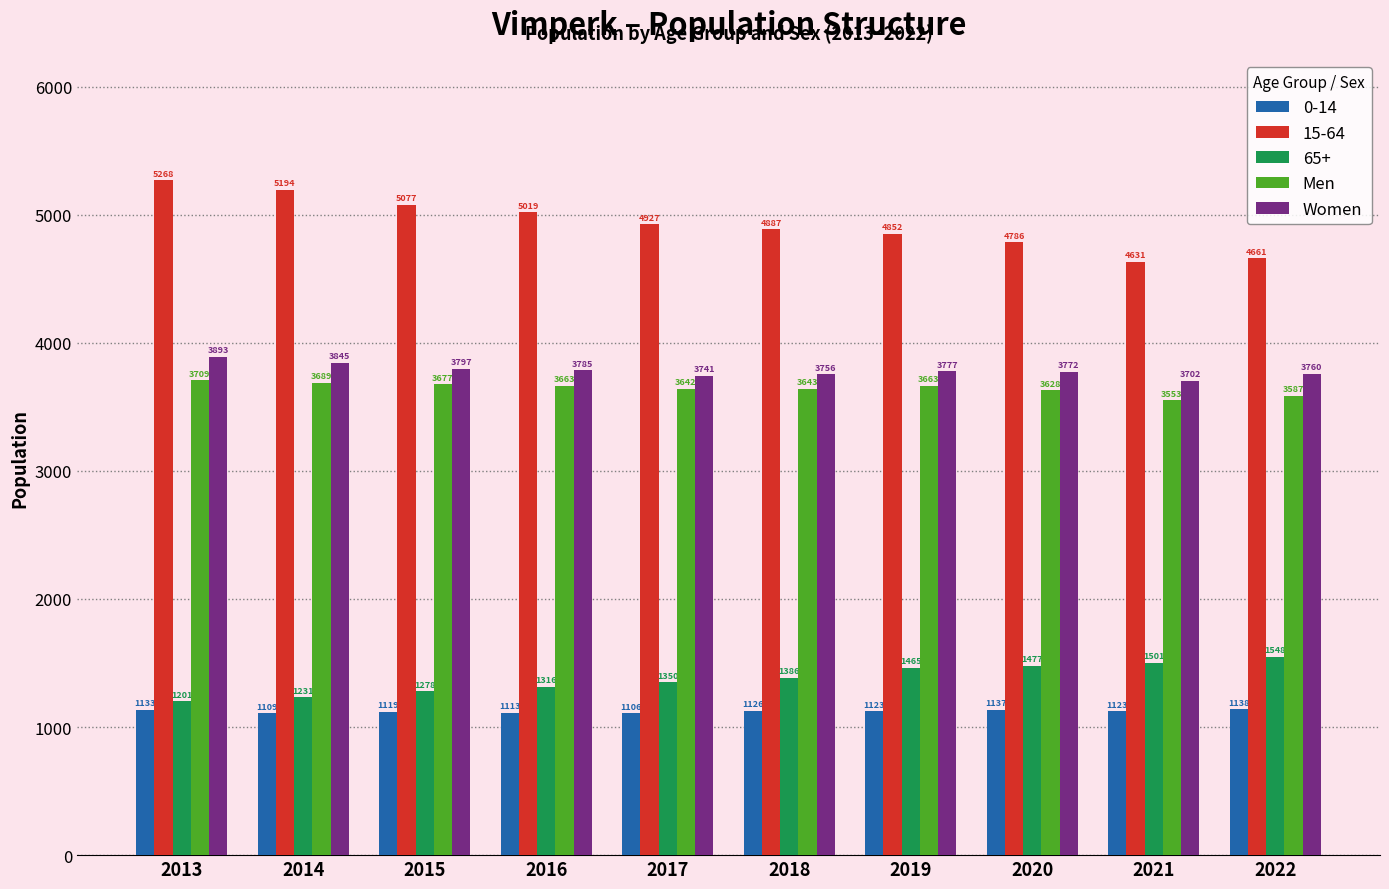

What is the difference between the second highest and minimum values in the Women series?

143